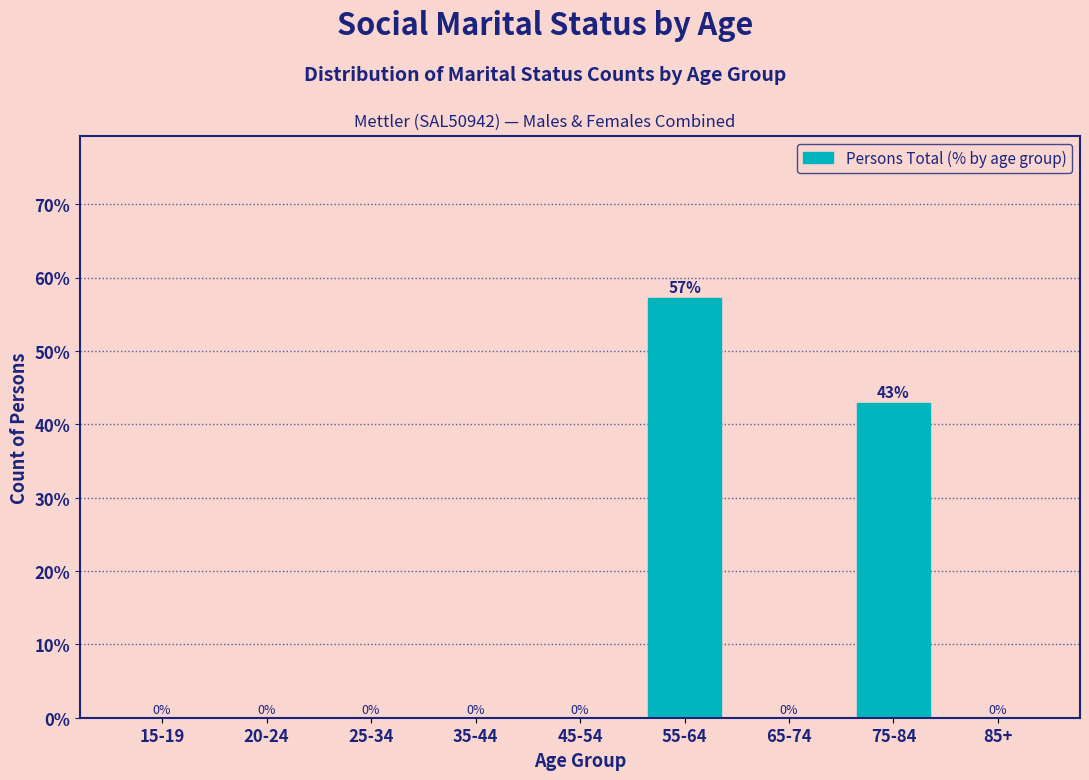

Where is the data nearest to the value 28?

75-84